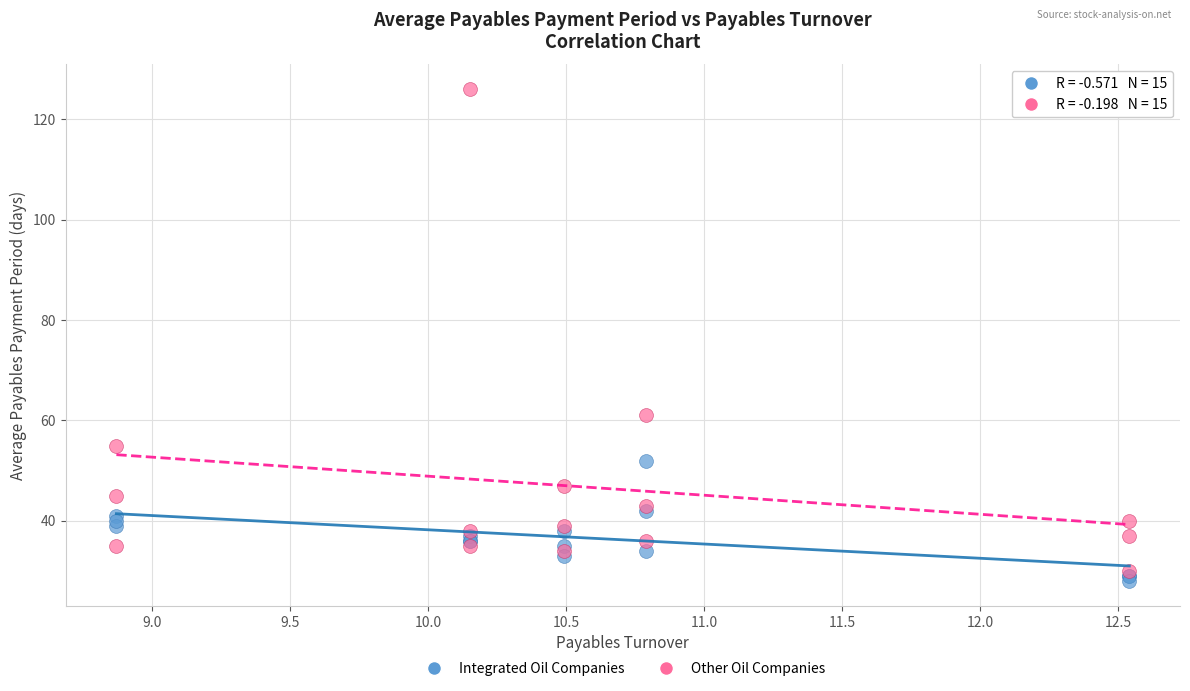

Across all series, what Y value is closest to 77?

61